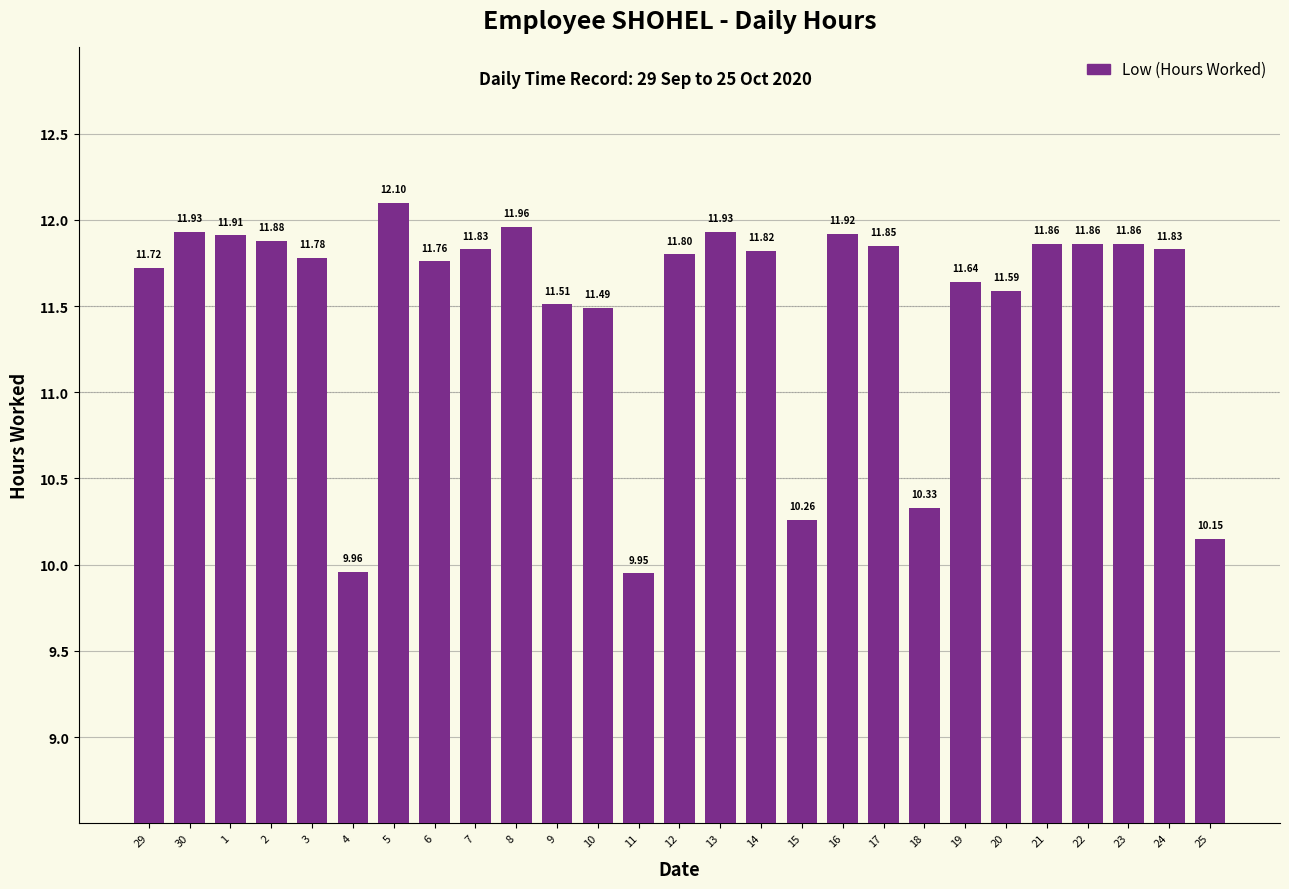

What is the difference between the second highest and second lowest values?

2.0